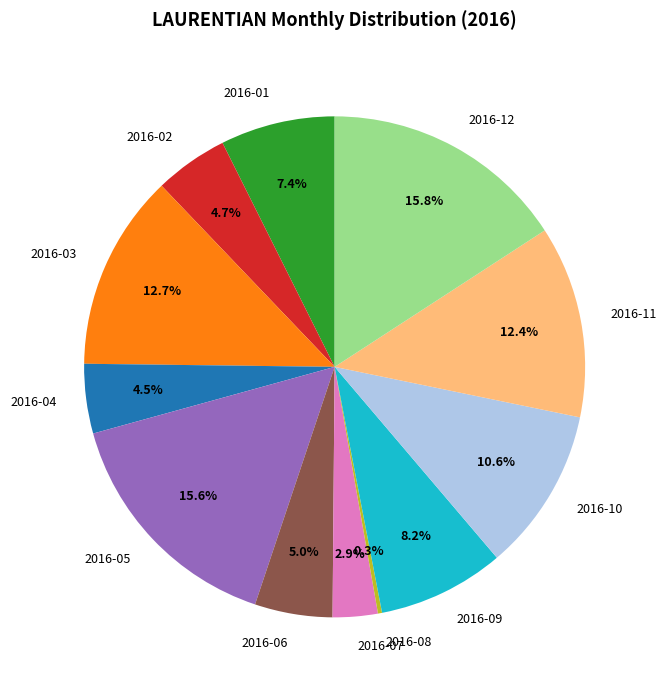

How much of the chart is everything except 2016-09?

91.8%